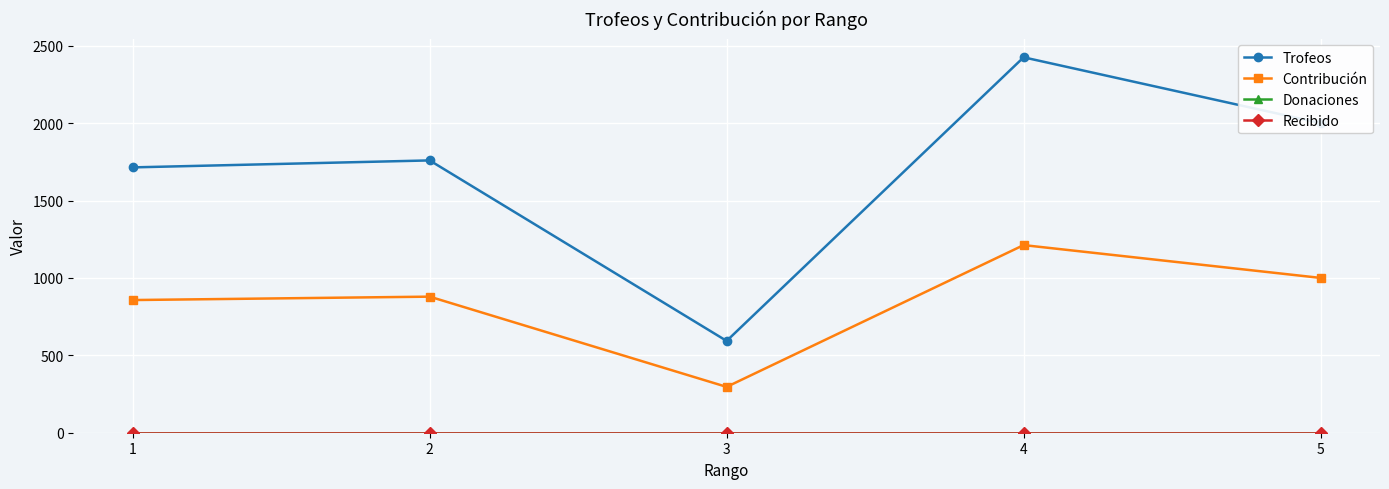

Is this an area chart (filled region under the line)?

No